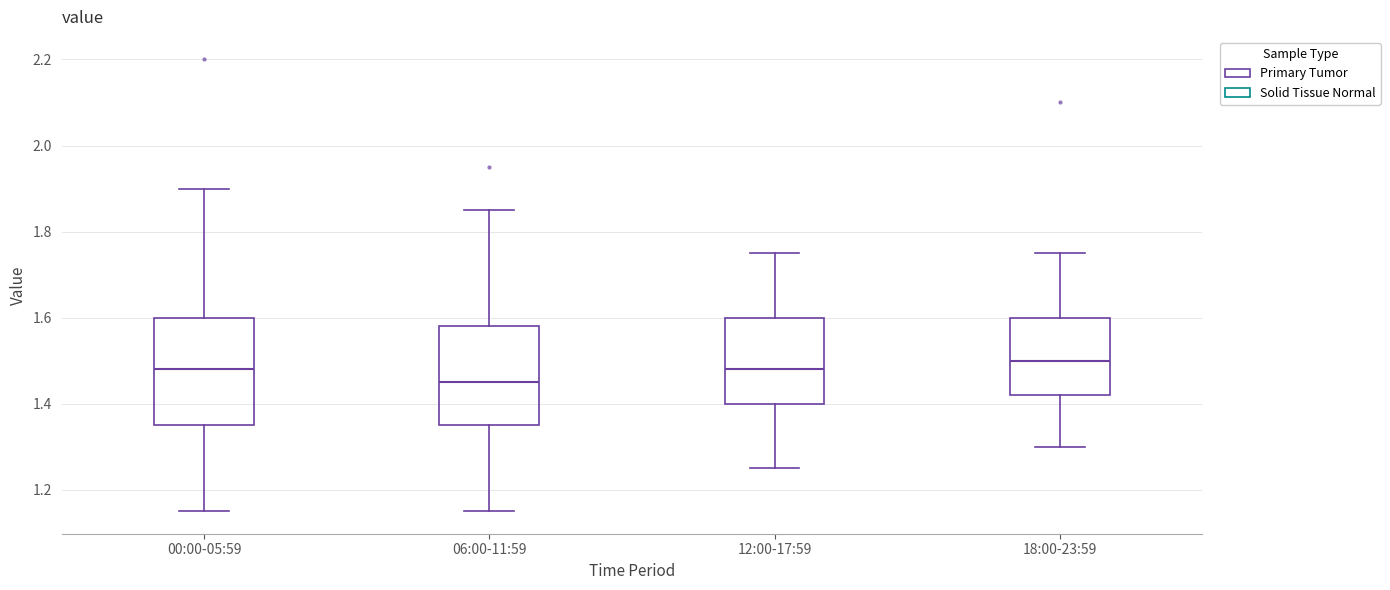

Reading left to right, transcribe this box plot: for each box, give where its median line is, the range the box spans, and where its two whiskers end, as read against the y-axis. The values are not printed on the chart, so give them approximately, as read against the axis.

00:00-05:59: median 1.48, box 1.36 to 1.60, whiskers 1.16 to 1.90
06:00-11:59: median 1.46, box 1.36 to 1.58, whiskers 1.16 to 1.86
12:00-17:59: median 1.48, box 1.40 to 1.60, whiskers 1.26 to 1.76
18:00-23:59: median 1.50, box 1.42 to 1.60, whiskers 1.30 to 1.76